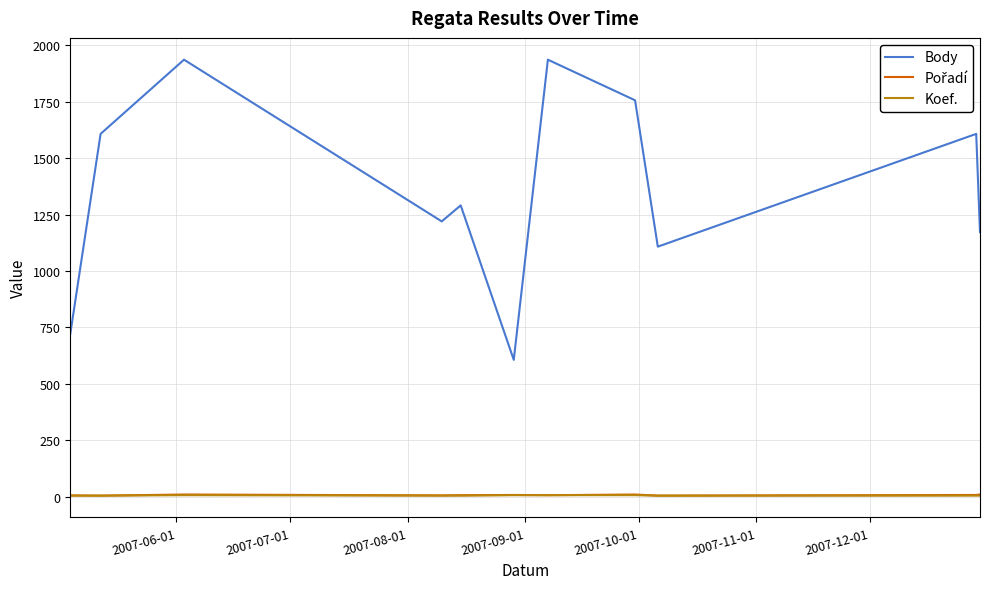

Which series has the largest total across all categories?

Body